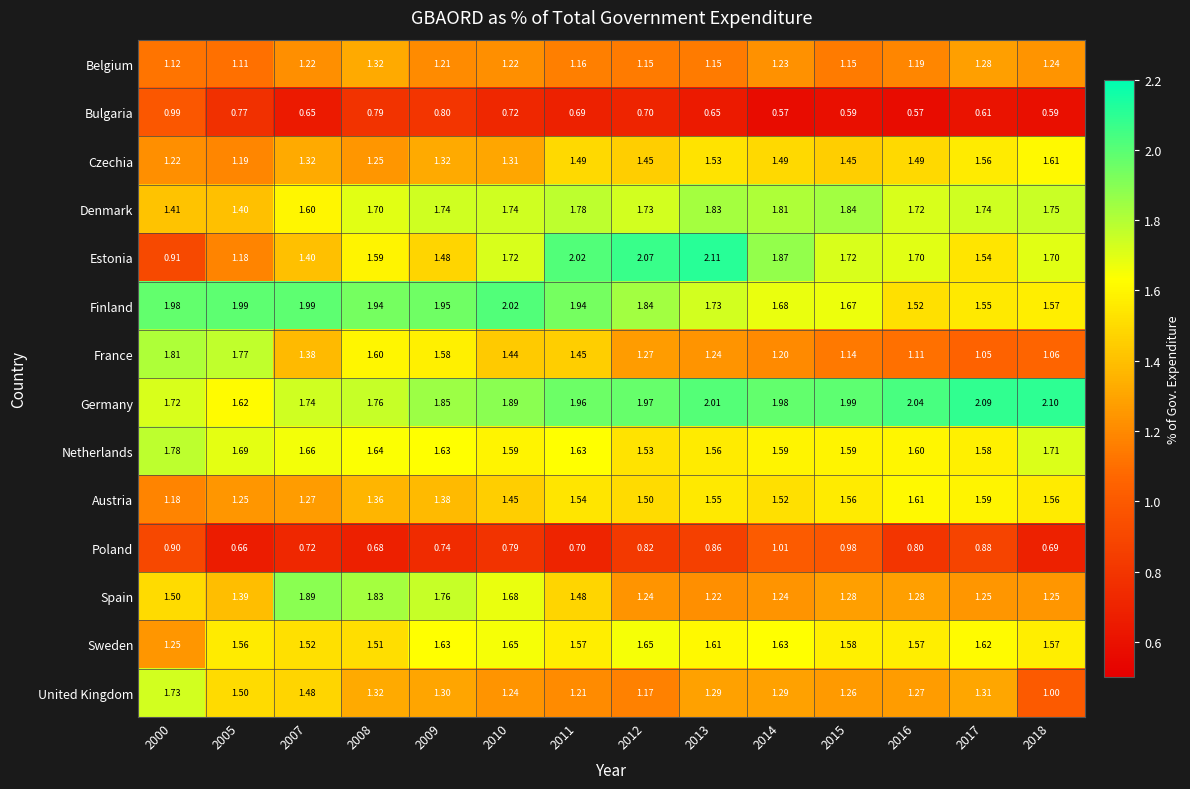

At 2011, list the series in order from largest to smallest.

Estonia, Germany, Finland, Denmark, Netherlands, Sweden, Austria, Czechia, Spain, France, United Kingdom, Belgium, Poland, Bulgaria